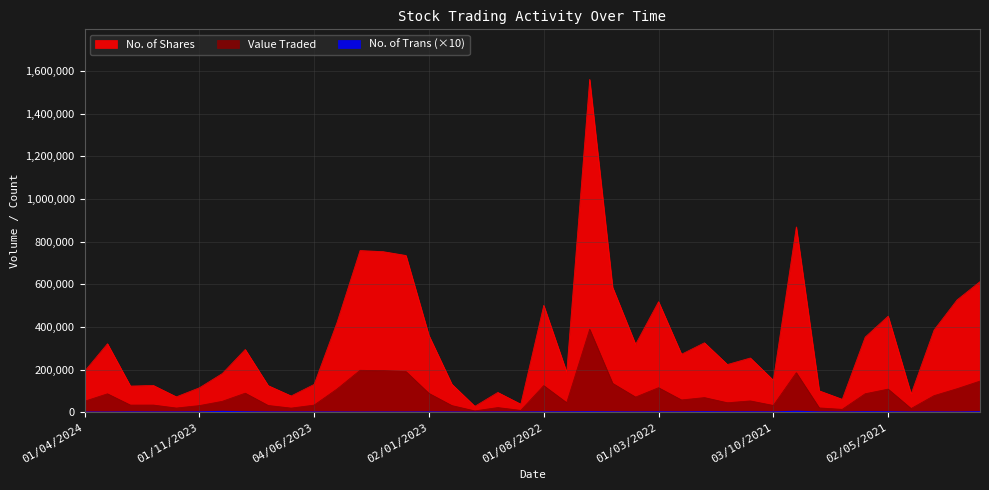

Is the value of Value Traded at 03/03/2024 greater than the value of No. of Trans at 02/05/2021?

Yes